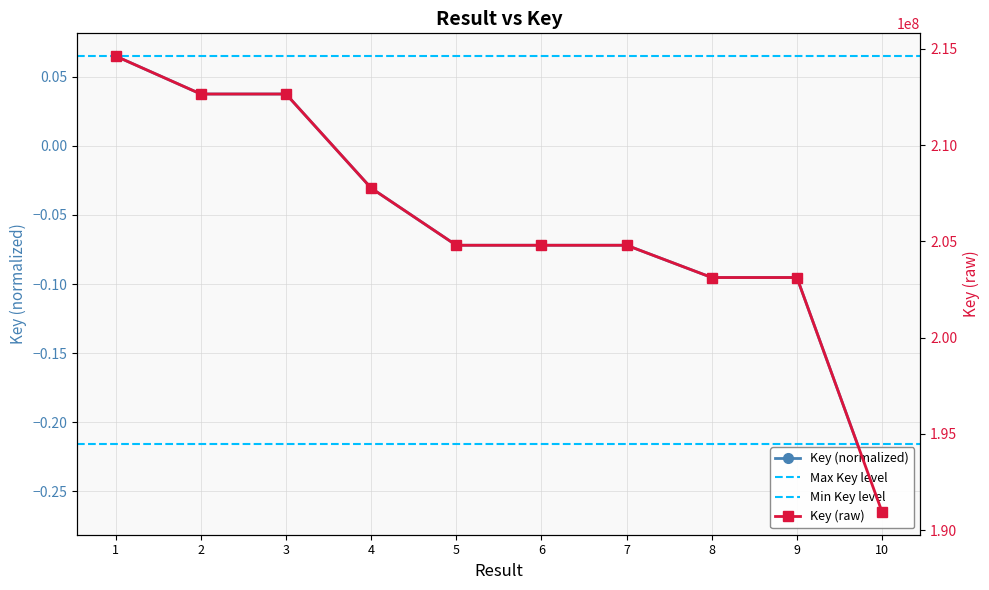

What is the change in value from 4 to 6?

-2969411